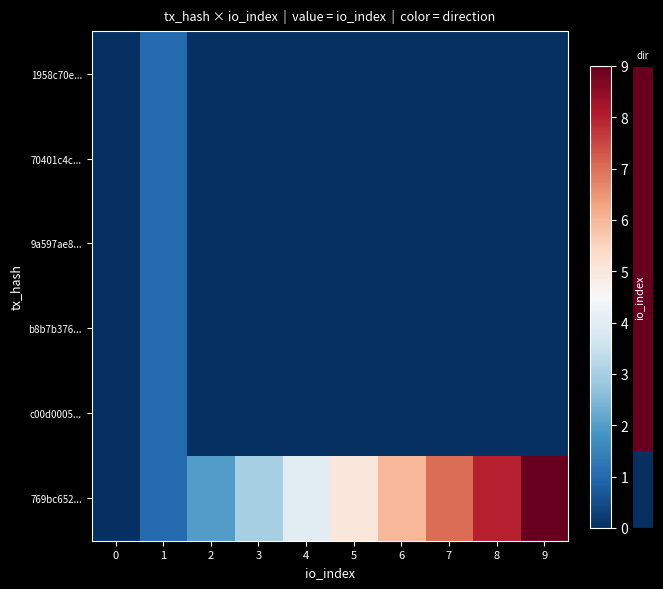

How many series are shown in this chart?

6